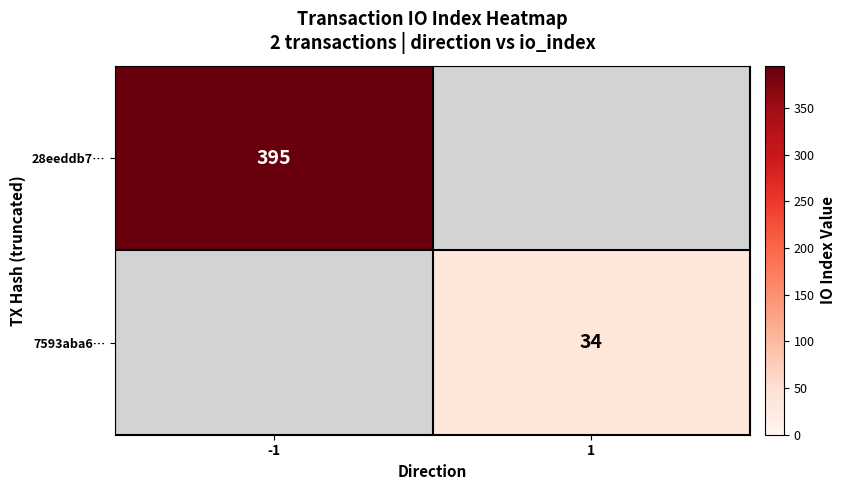

True or false: 28eeddb7… has a value of 600 at -1.

False